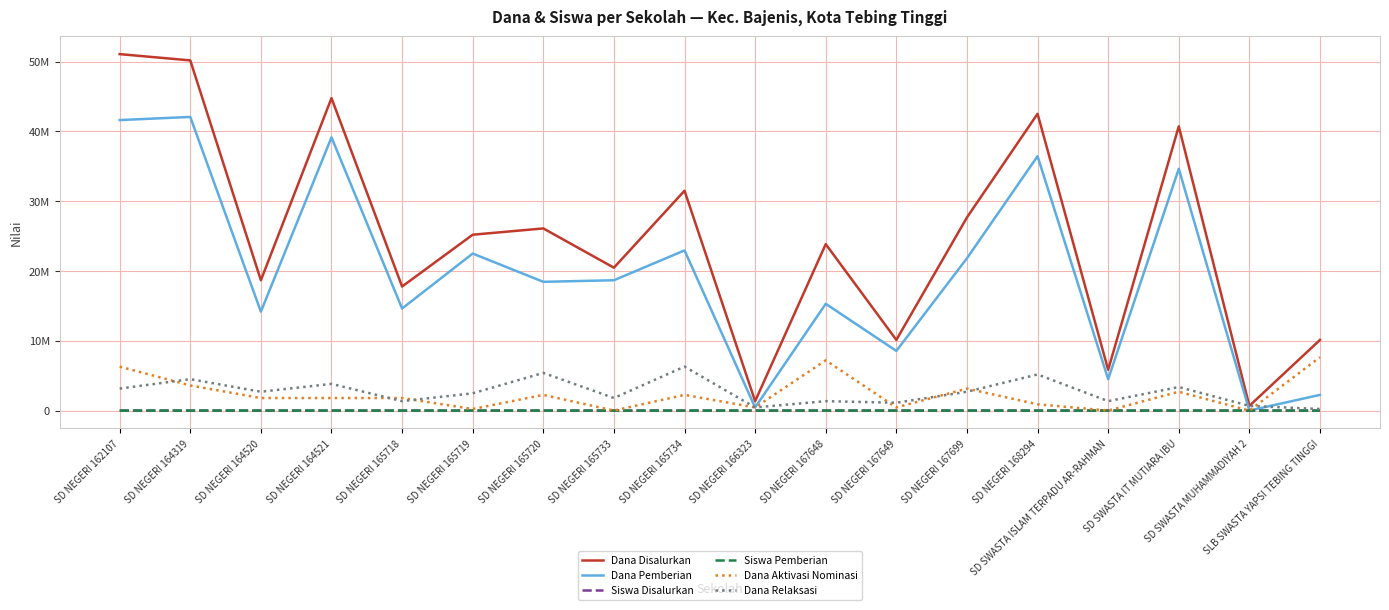

Which series has the largest range (max minus min)?

Dana Disalurkan